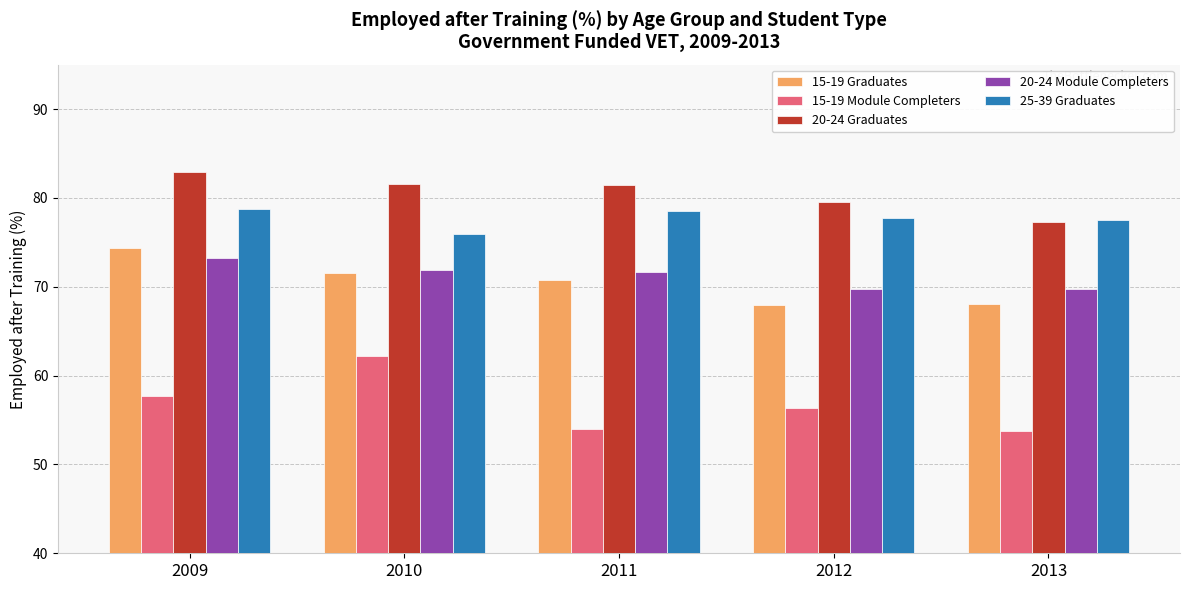

What is the smallest value displayed?

53.8